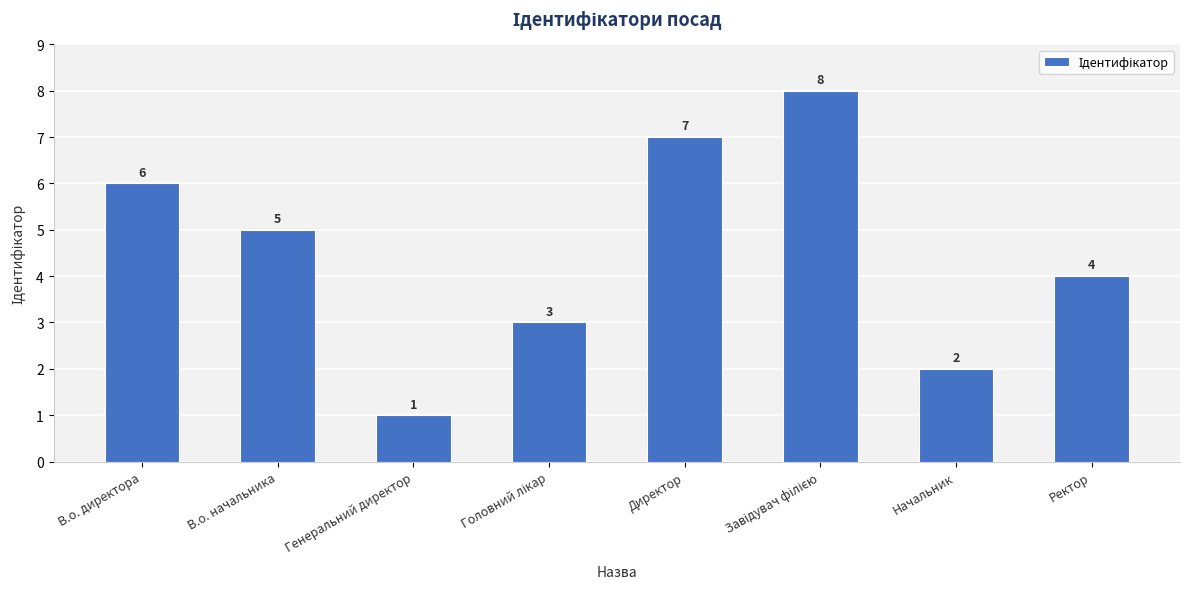

Between Директор and Ректор, which is larger?

Директор